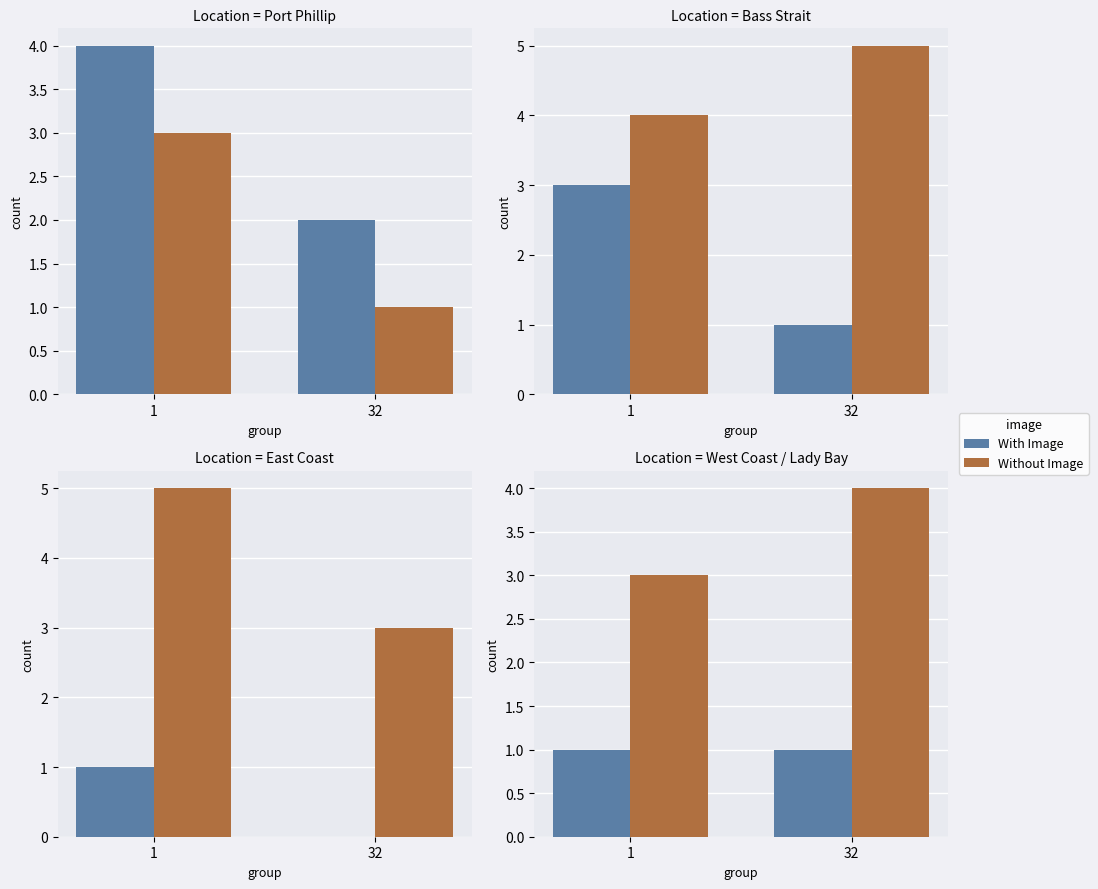

What is the value of the Without Image bar at the 2nd from the left?

4